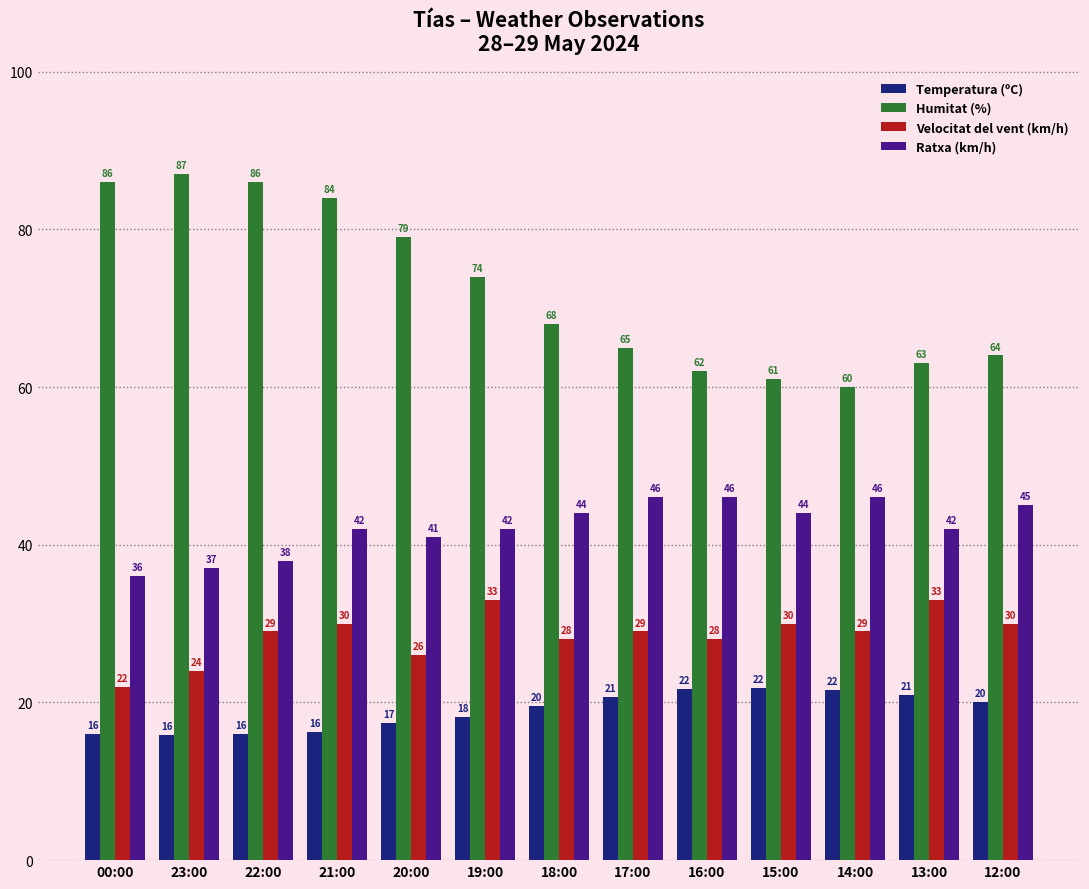

How many values in the Humitat (%) series are below 68?

6